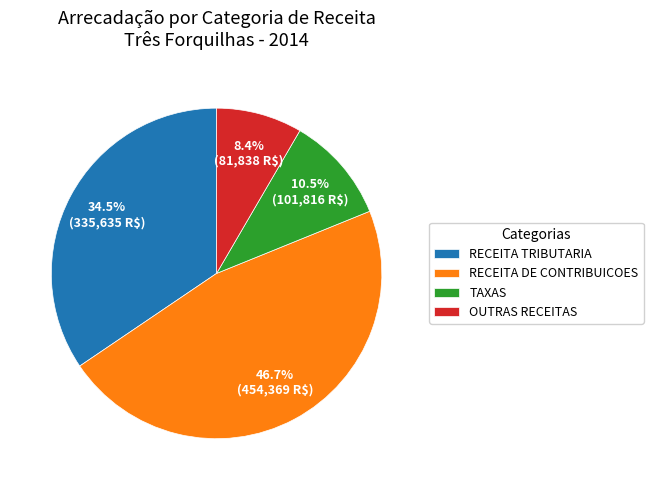

Does TAXAS represent more than half of the total?

No